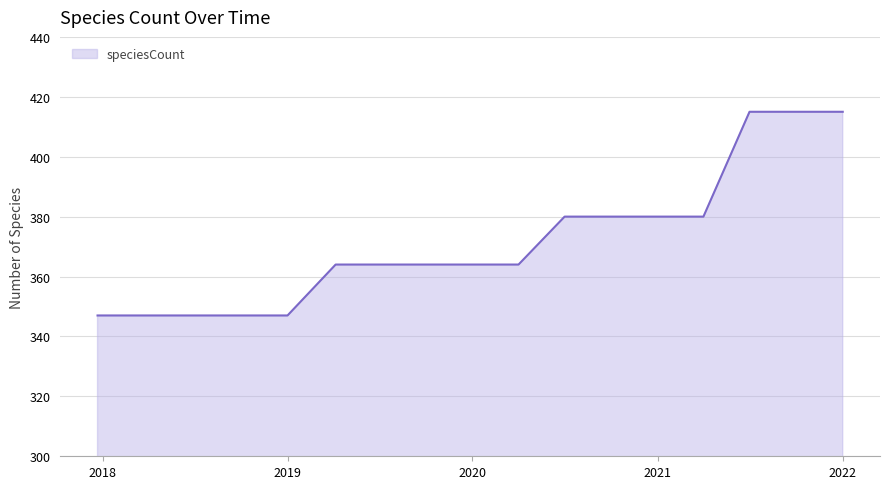

Reading left to right, what are all the values shown in this chart?

347	347	347	347	347	364	364	364	364	364	380	380	380	380	415	415	415